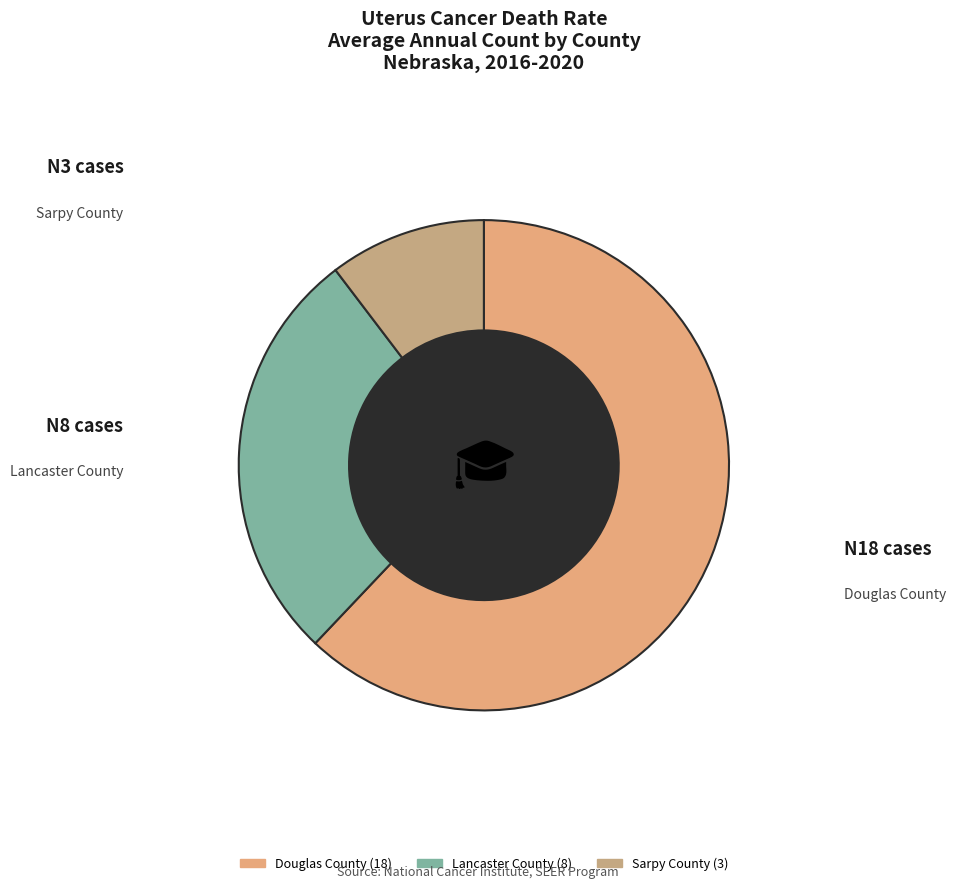

What is the total percentage of Sarpy County and Douglas County?

72.4%